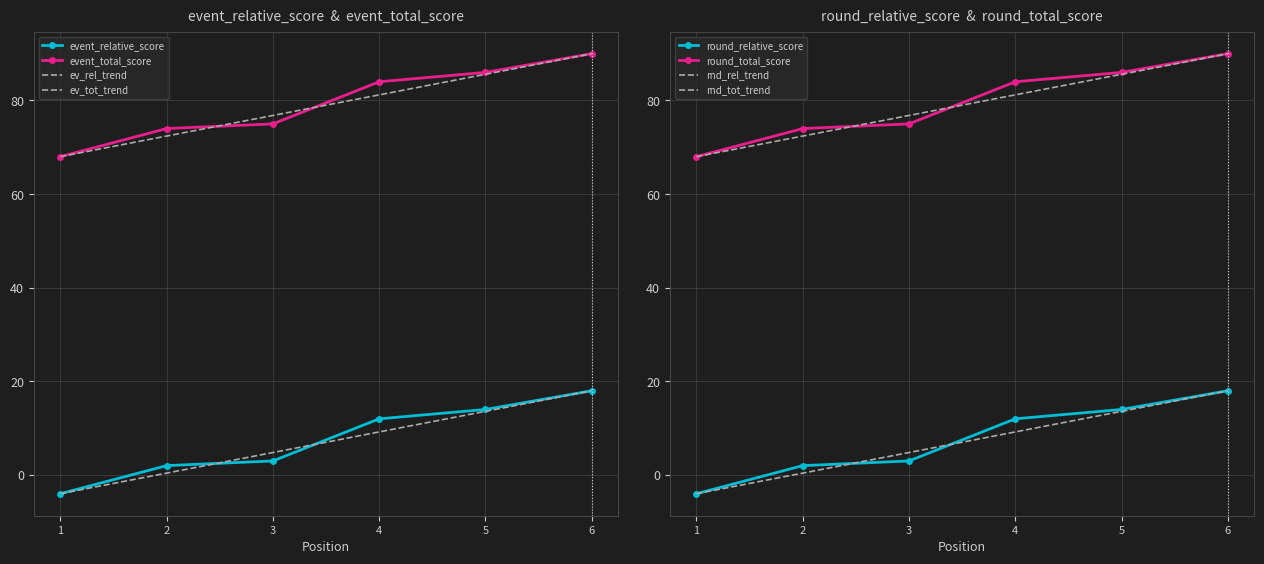

Is it true that event_total_score equals 23 at 5?

False